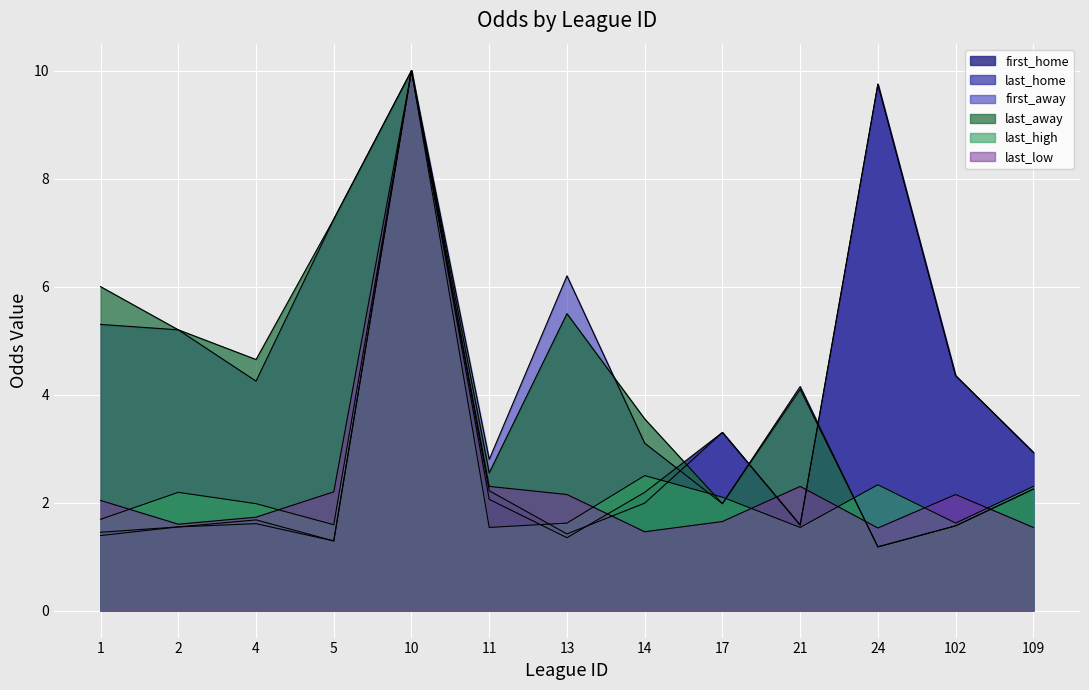

At 2, list the series in order from smallest to largest.

first_home, last_home, last_low, last_high, first_away, last_away